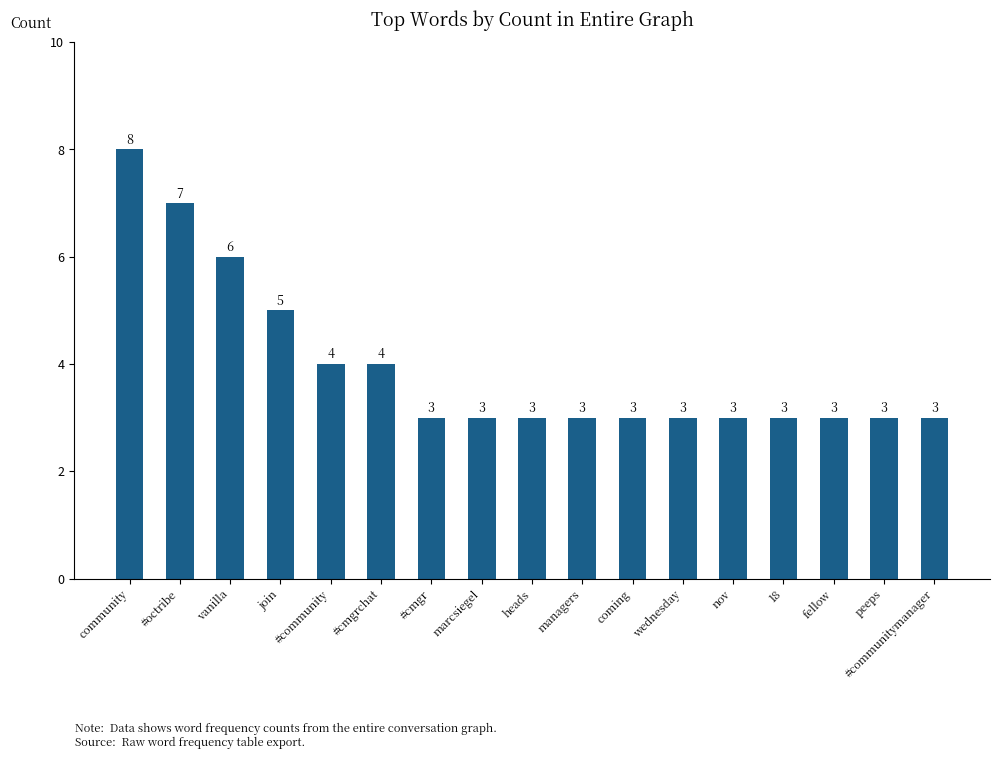

Count the values in the range 3 to 4.

13